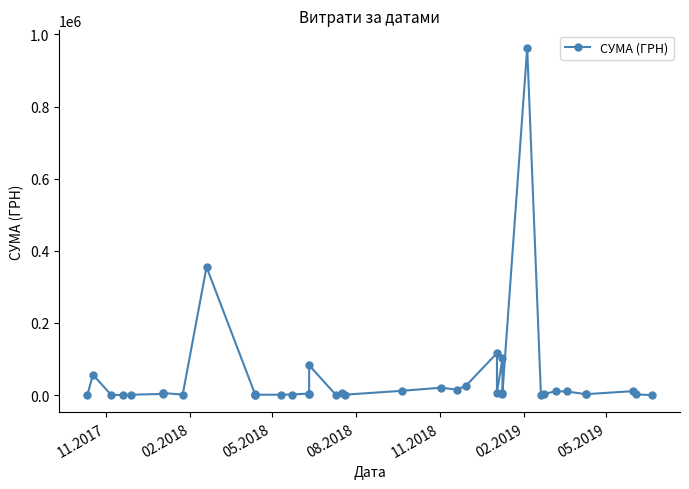

Does the chart display data point markers on the line(s)?

Yes